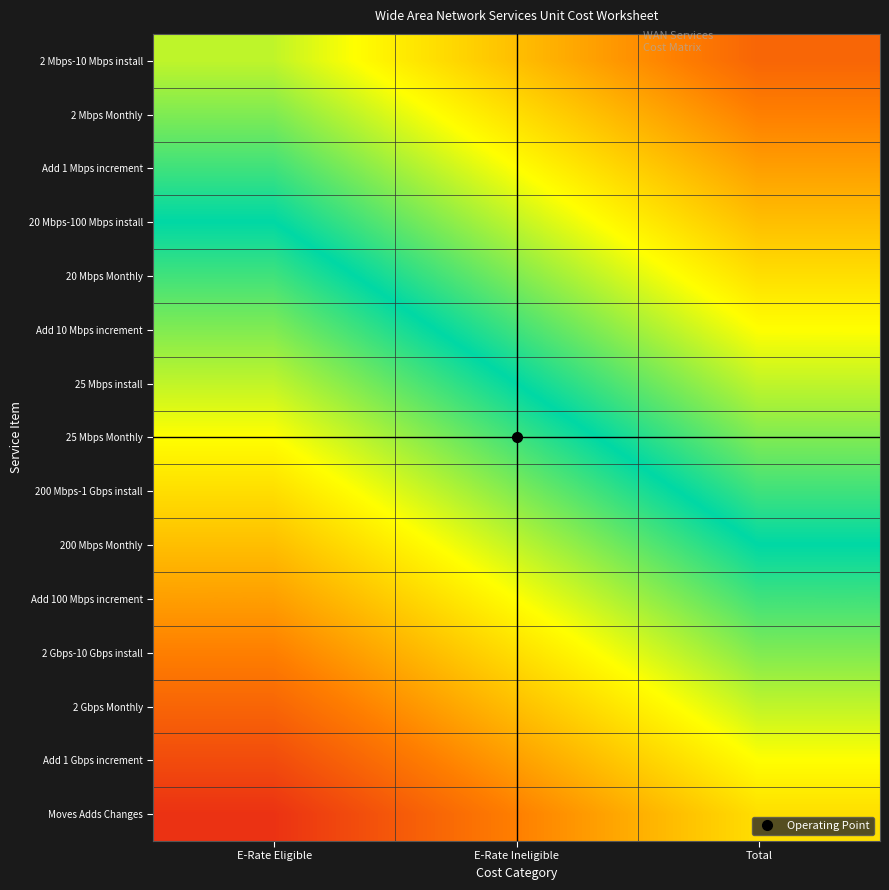

What is the total value across all series at E-Rate Eligible?

700.0